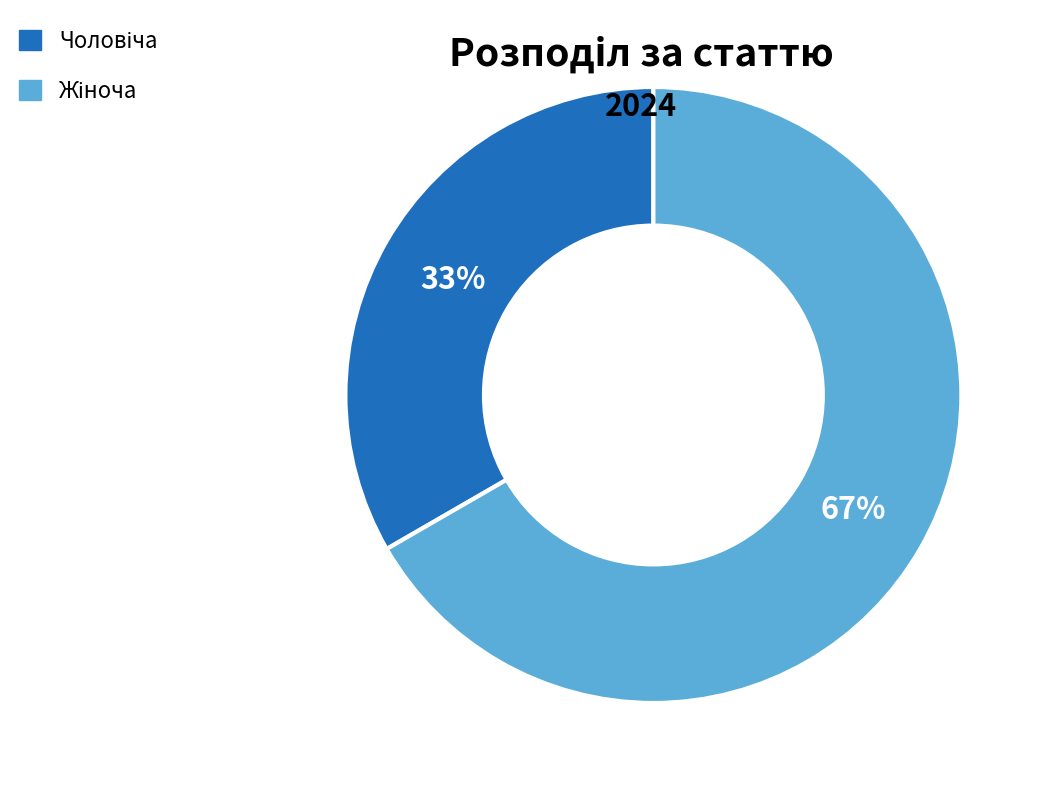

Count the number of slices in the pie.

2